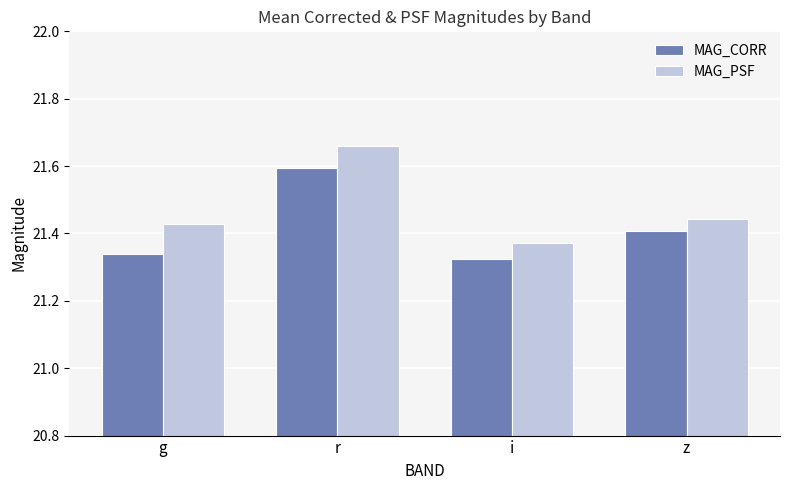

Which series has the largest total across all categories?

MAG_PSF